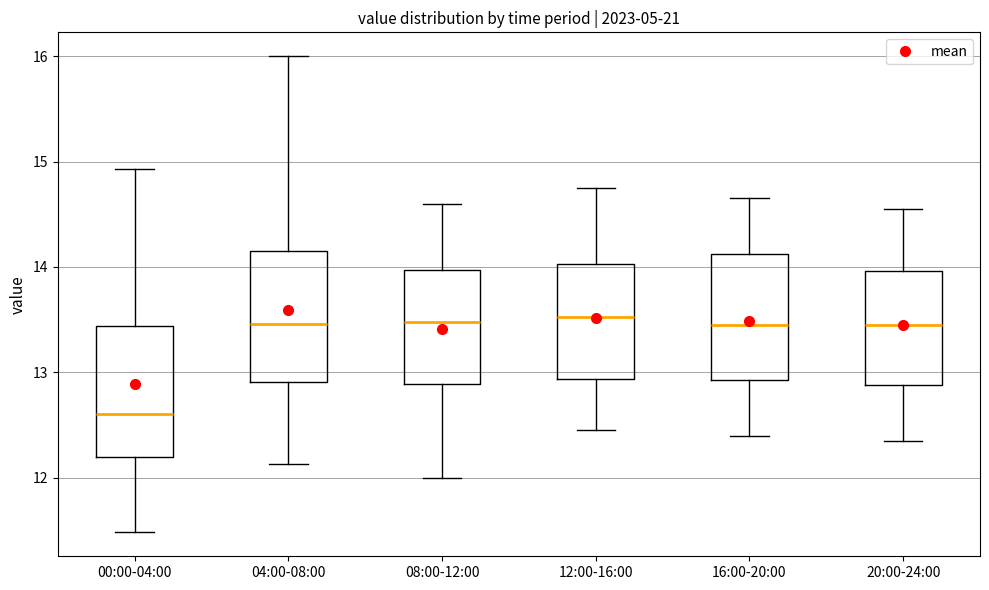

Reading left to right, transcribe this box plot: for each box, give where its median line is, the range the box spans, and where its two whiskers end, as read against the y-axis. The values are not printed on the chart, so give them approximately, as read against the axis.

00:00-04:00: median 12.6, box 12.2 to 13.4, whiskers 11.5 to 14.9
04:00-08:00: median 13.5, box 12.9 to 14.2, whiskers 12.1 to 16.0
08:00-12:00: median 13.5, box 12.9 to 14.0, whiskers 12.0 to 14.6
12:00-16:00: median 13.5, box 12.9 to 14.0, whiskers 12.5 to 14.8
16:00-20:00: median 13.5, box 12.9 to 14.1, whiskers 12.4 to 14.7
20:00-24:00: median 13.5, box 12.9 to 14.0, whiskers 12.4 to 14.6